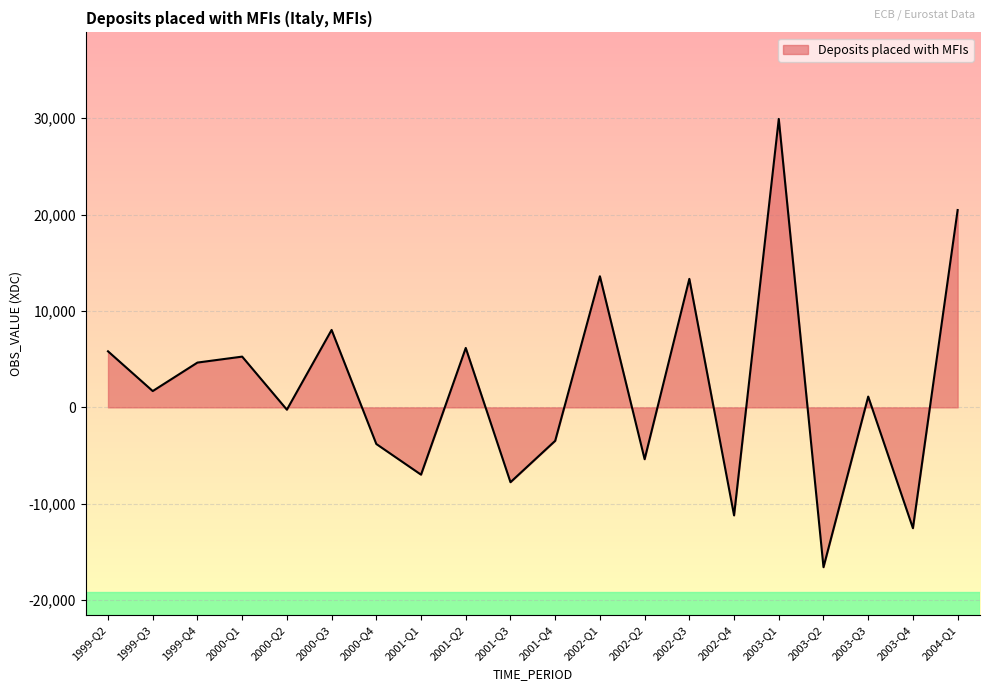

What is the change in value from 1999-Q2 to 2001-Q4?

-9282